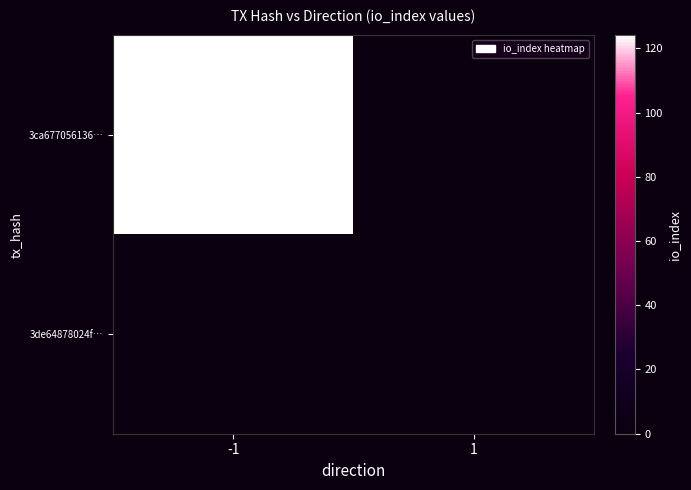

List the series in order of their peak value, highest first.

3ca677056136…, 3de64878024f…